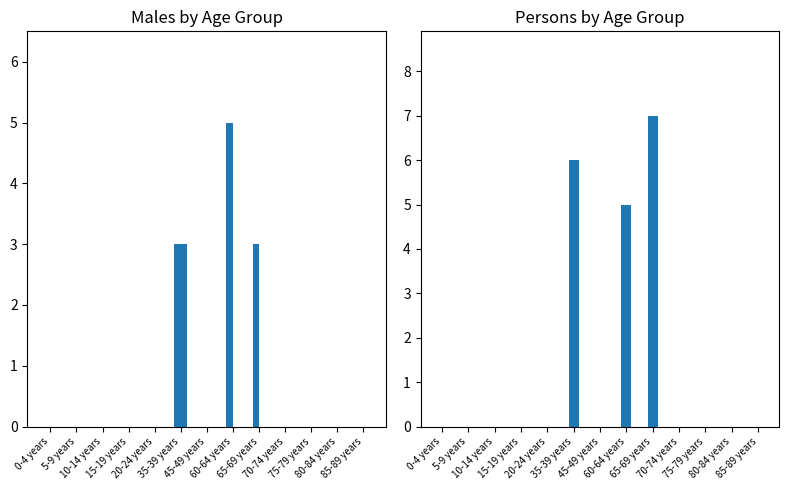

Reading left to right, list all the values displayed in this chart.

Males: 0-4 years=0	5-9 years=0	10-14 years=0	15-19 years=0	20-24 years=0	35-39 years=3	45-49 years=0	60-64 years=5	65-69 years=3	70-74 years=0	75-79 years=0	80-84 years=0	85-89 years=0
Females: 0-4 years=0	5-9 years=0	10-14 years=0	15-19 years=0	20-24 years=0	35-39 years=3	45-49 years=0	60-64 years=0	65-69 years=0	70-74 years=0	75-79 years=0	80-84 years=0	85-89 years=0
Persons: 0-4 years=0	5-9 years=0	10-14 years=0	15-19 years=0	20-24 years=0	35-39 years=6	45-49 years=0	60-64 years=5	65-69 years=7	70-74 years=0	75-79 years=0	80-84 years=0	85-89 years=0